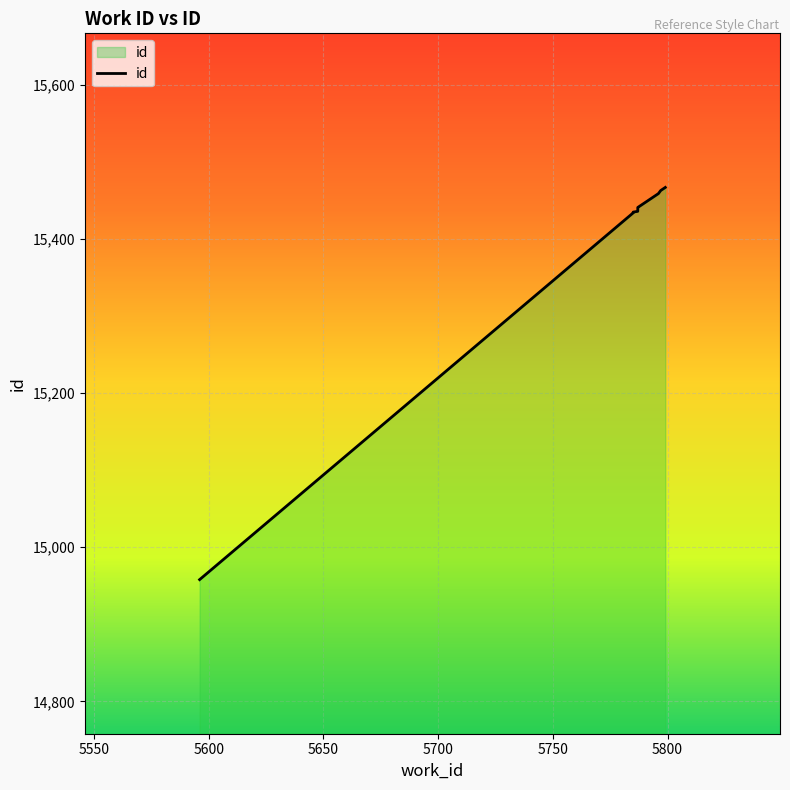

What is the sum of the values at 5799 and 5787?

30903